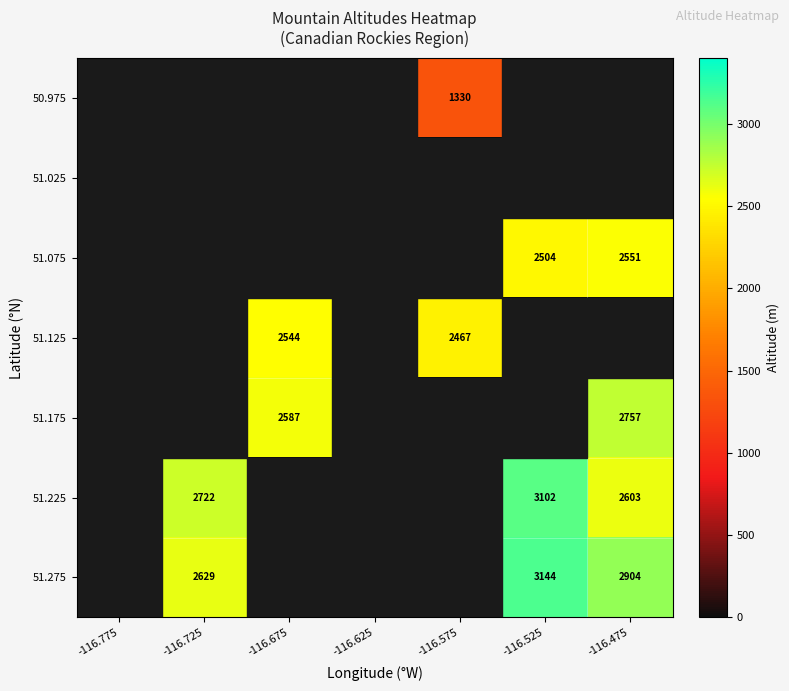

Is it true that 51.075 equals 678.9 at -116.525?

False